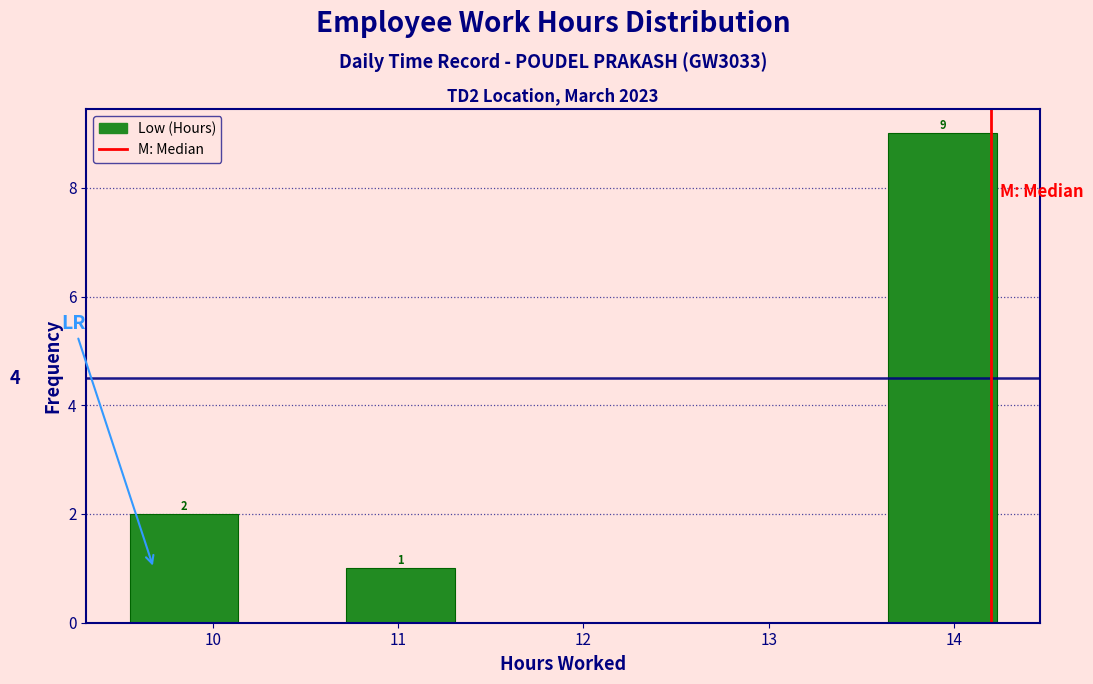

Which range on the x-axis has the tallest bar?

13.6 to 14.2